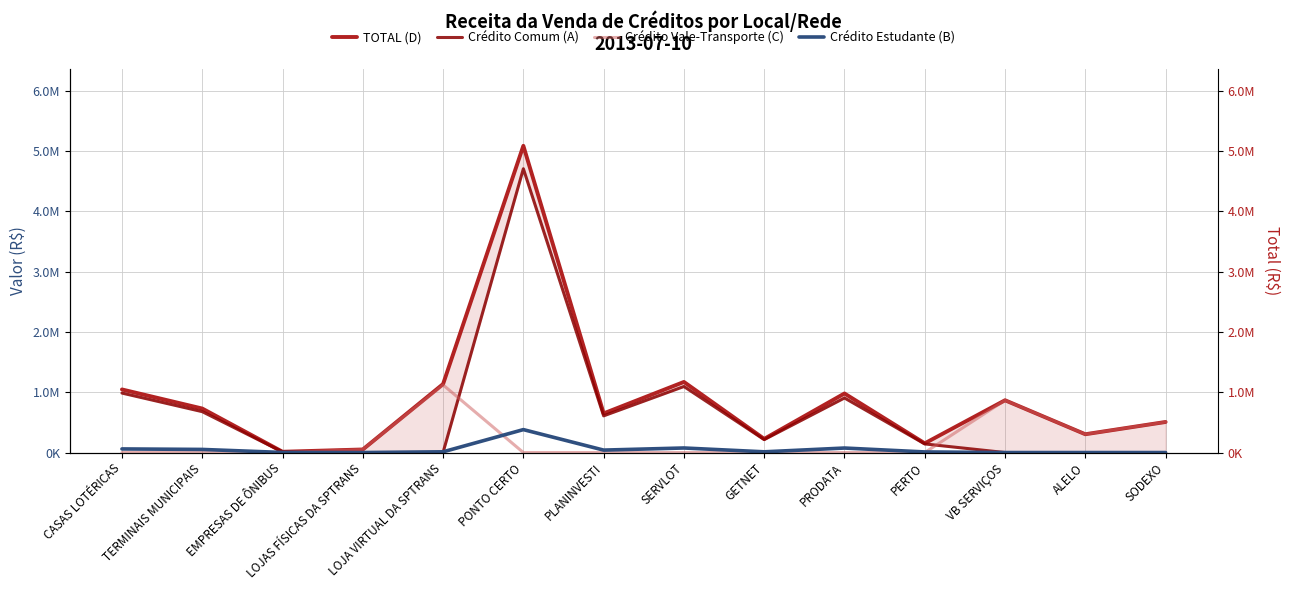

List the series in order of their peak value, highest first.

TOTAL (D), Crédito Comum (A), Crédito Vale-Transporte (C), Crédito Estudante (B)